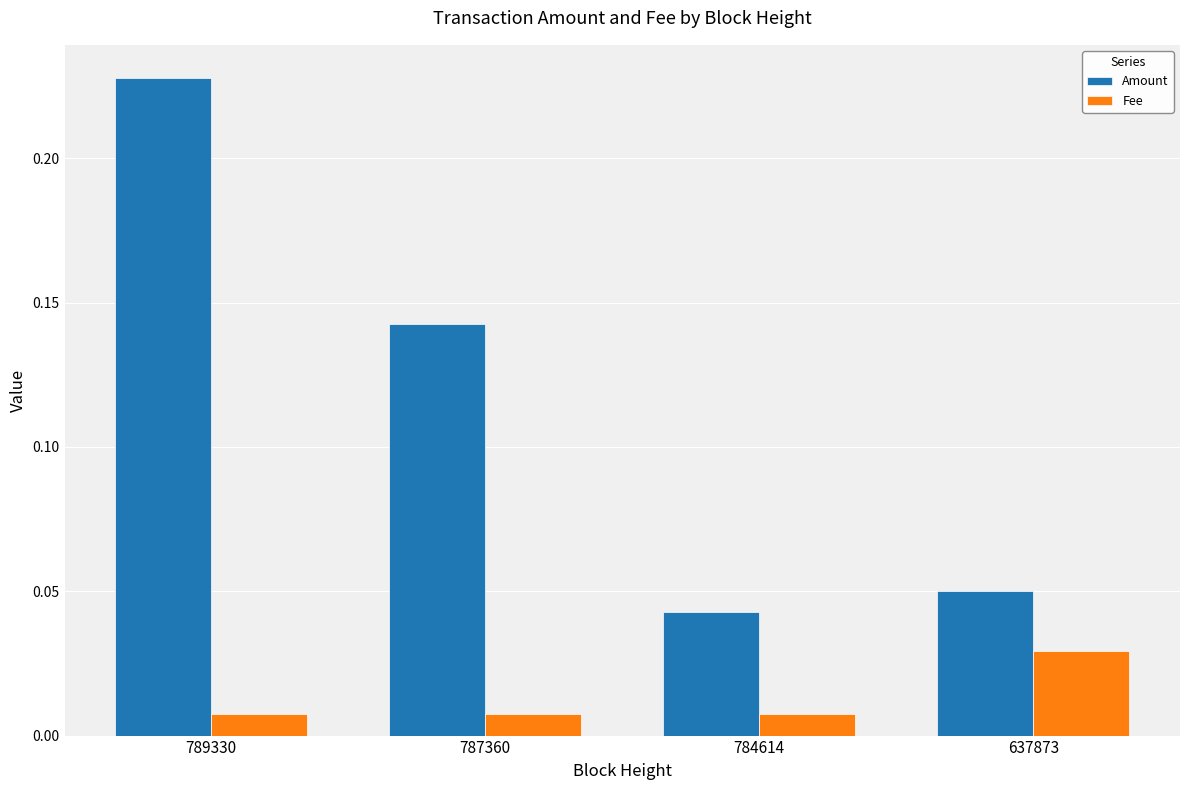

What are all the series names shown in the legend?

Amount, Fee